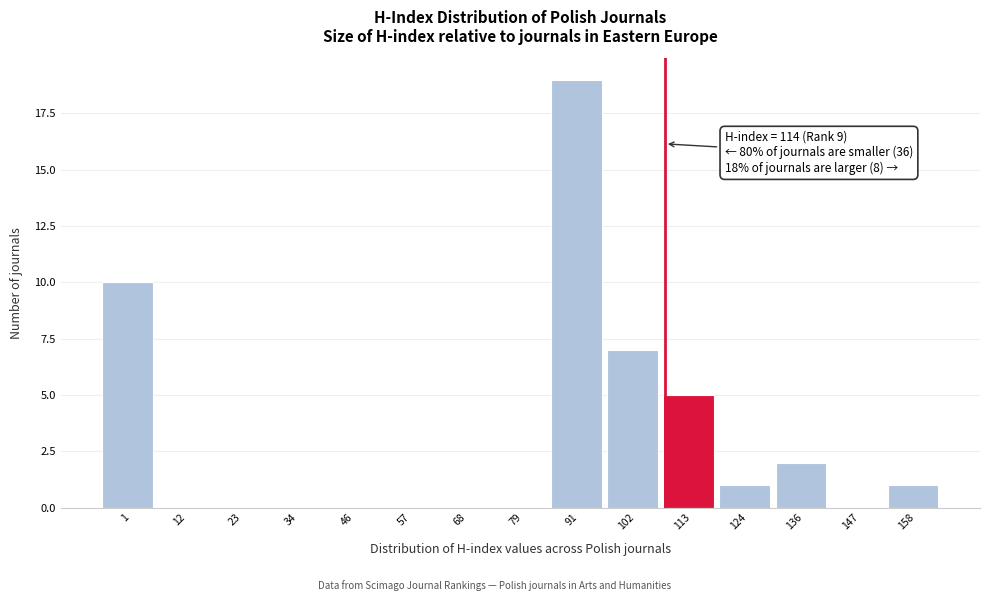

Reading left to right, transcribe all the data shown in this chart.

1=10	12=0	23=0	34=0	46=0	57=0	68=0	79=0	91=19	102=7	113=5	124=1	136=2	147=0	158=1